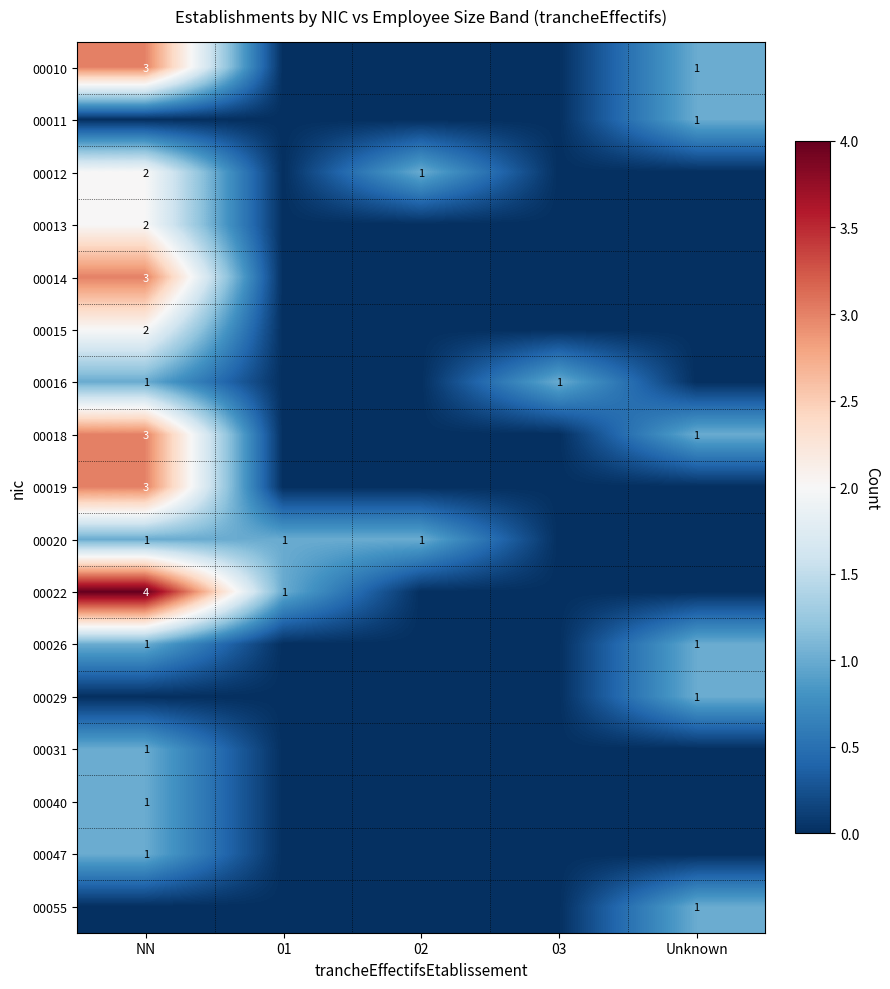

True or false: 00013 has a value of 4 at NN.

False